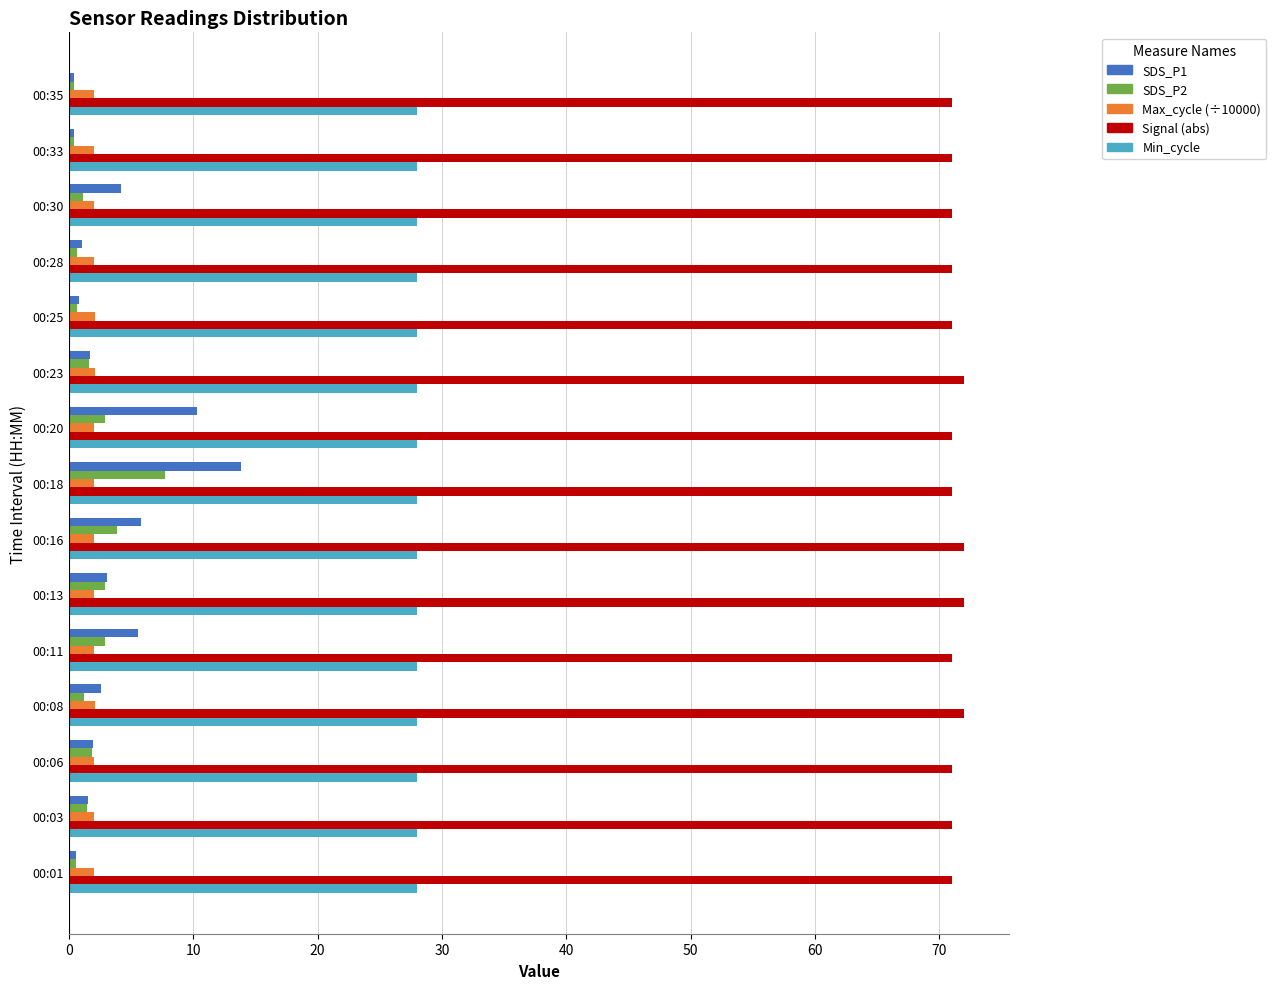

What is the highest value of the Max_cycle (÷10000) series?

2.1